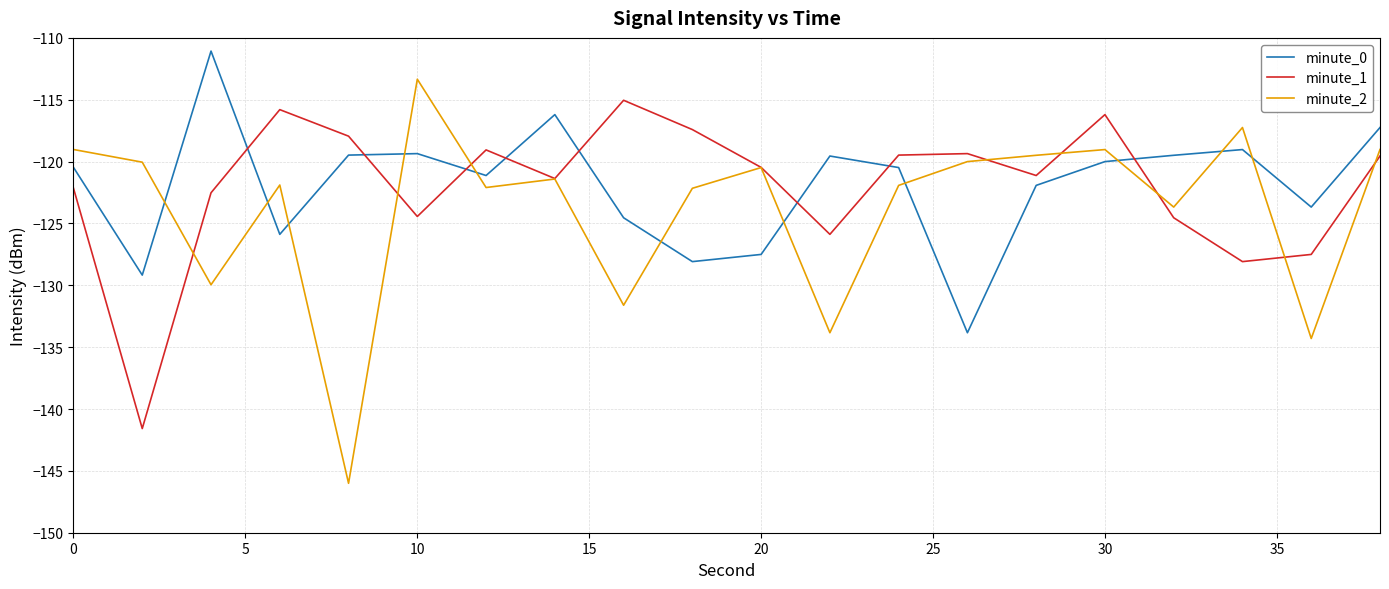

Rank the series by their maximum value, from lowest to highest.

minute_1, minute_2, minute_0